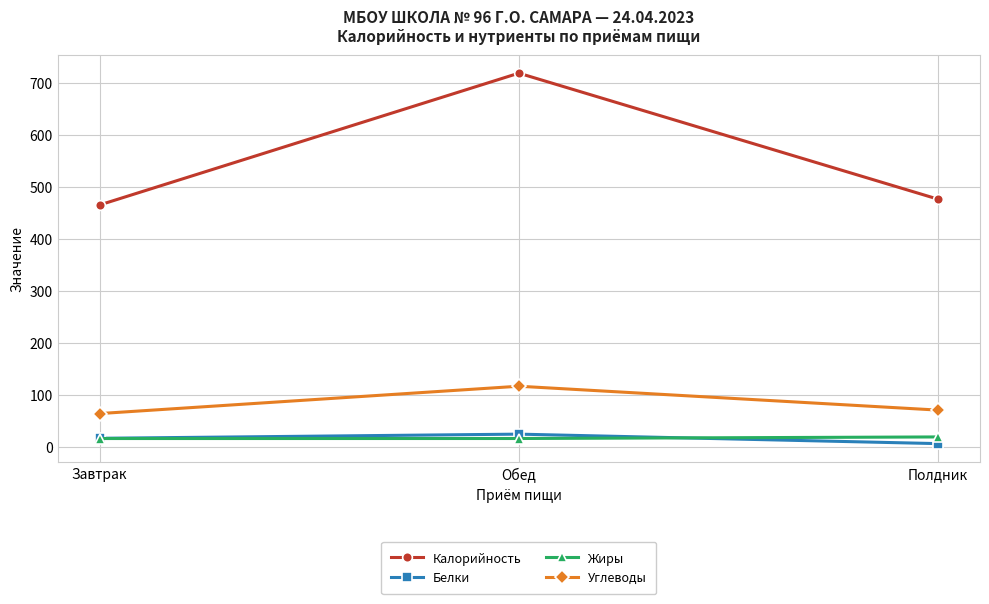

Which category has the lowest value across all series?

Полдник